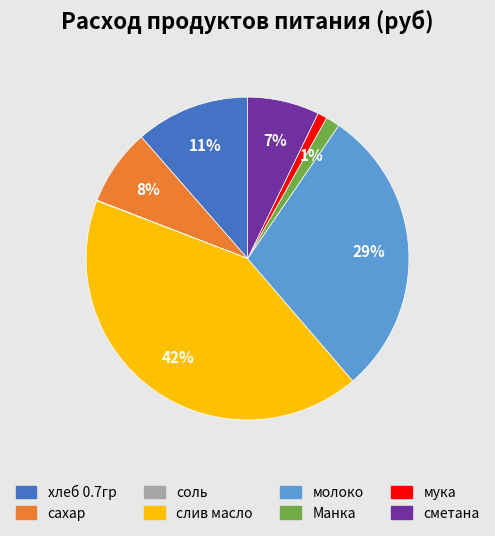

To the nearest percent, what is the difference between the Манка and сметана slice percentages?

6%